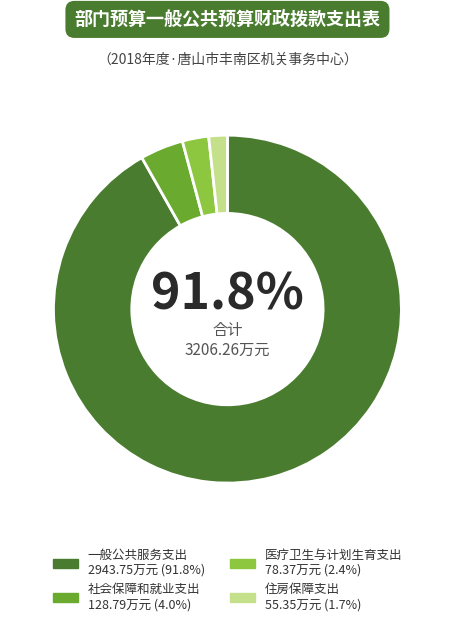

To the nearest percent, what is the difference between the largest and smallest slice percentages?

90%